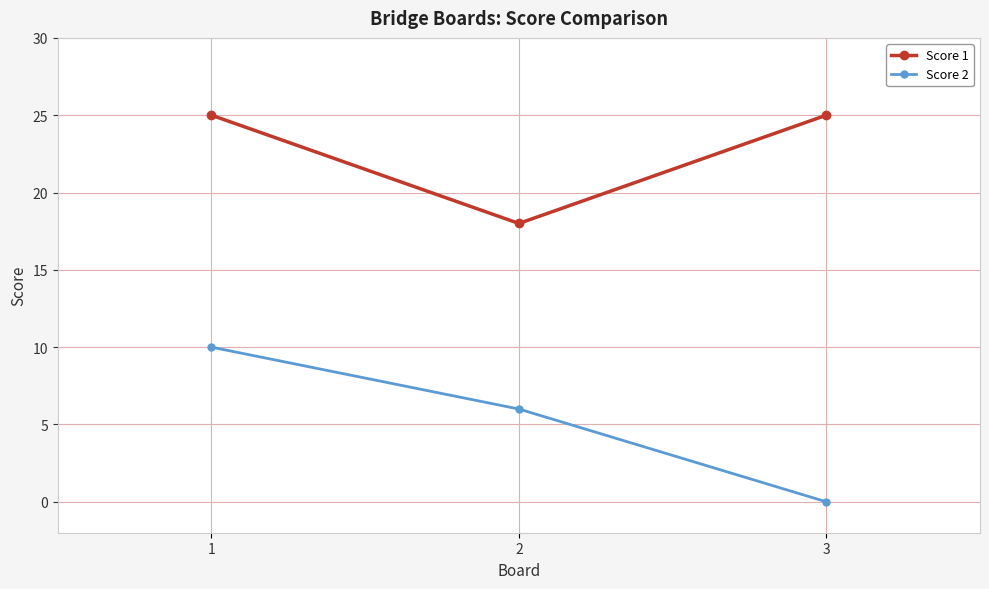

The value of Score 2 at 2 is 2. True or false?

False